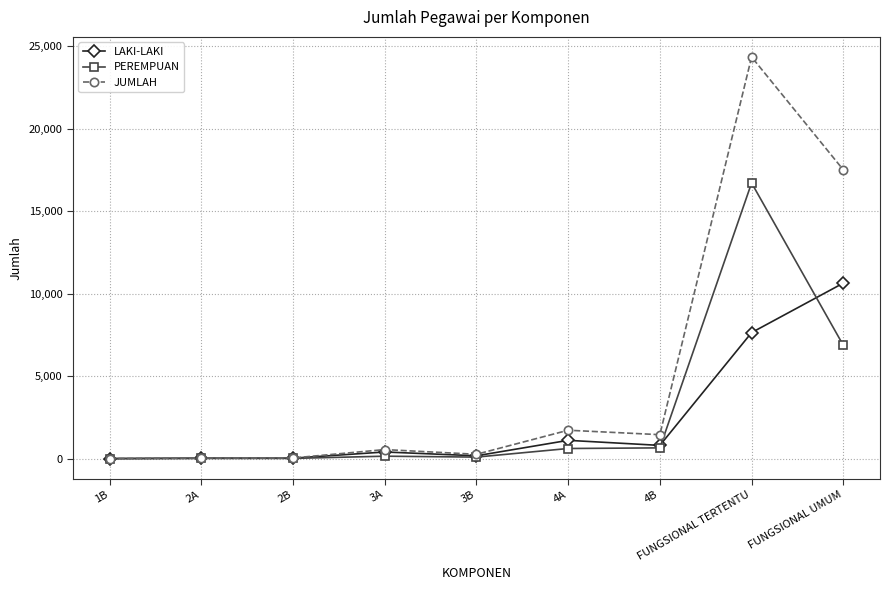

True or false: LAKI-LAKI has more than 0 points higher than both neighbors.

True